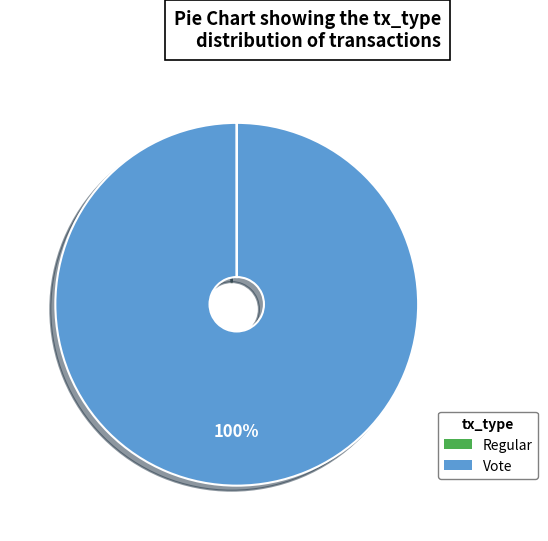

Does any single category account for the majority?

Yes